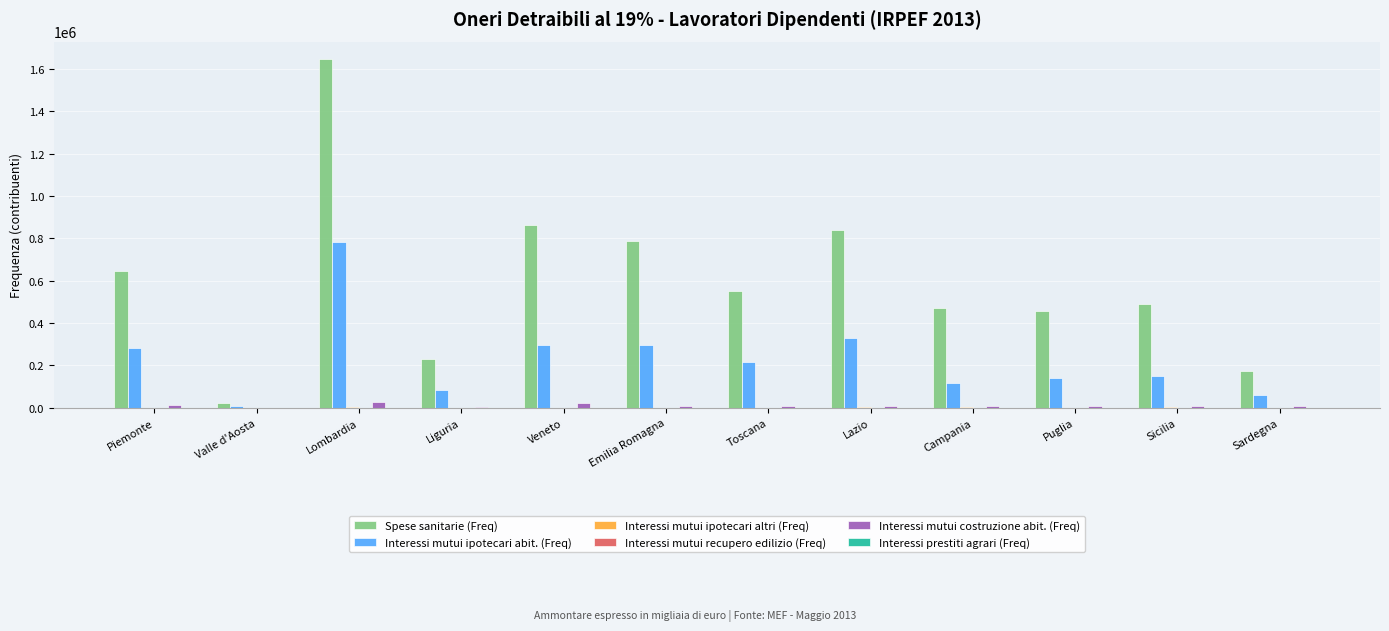

Which series has the largest range (max minus min)?

Spese sanitarie (Freq)